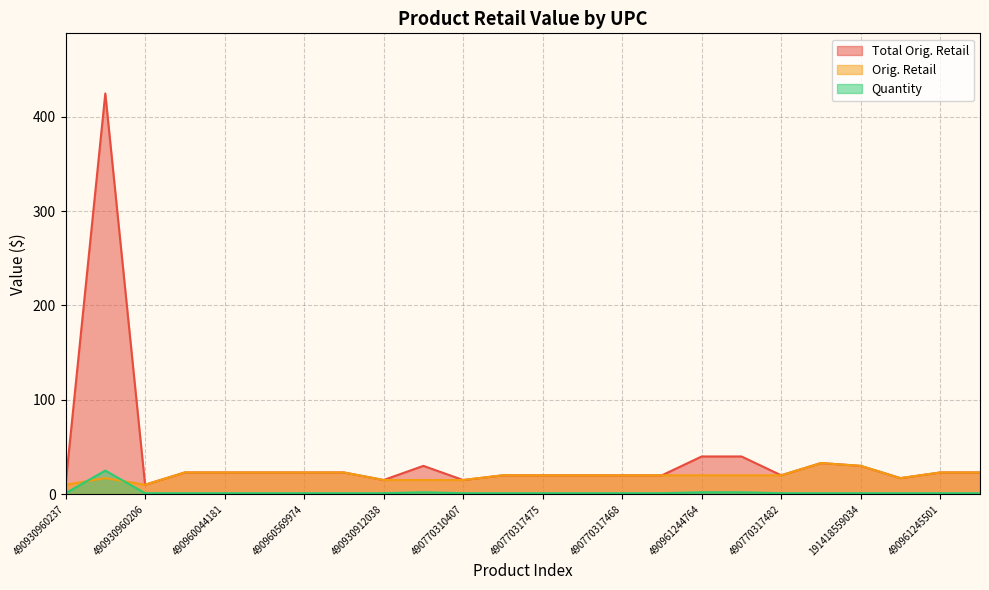

What is the greatest value displayed?

424.8